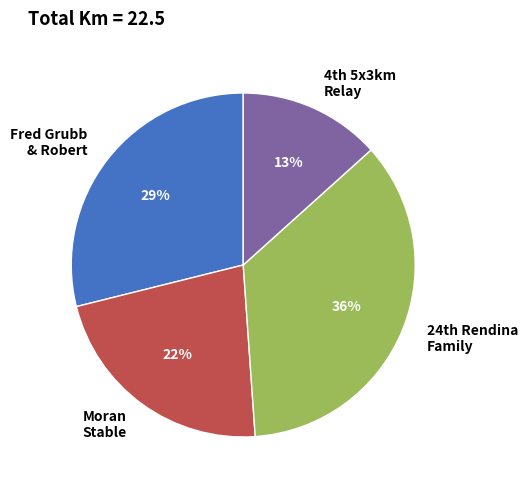

What percentage is the Moran Stable slice, to the nearest percent?

22%